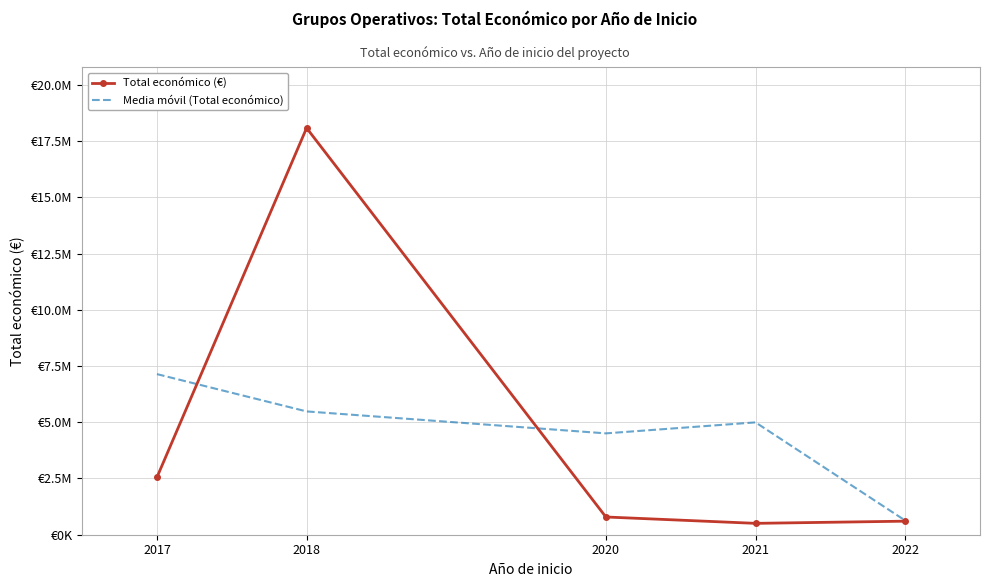

Which series has the largest range (max minus min)?

Total económico (€)